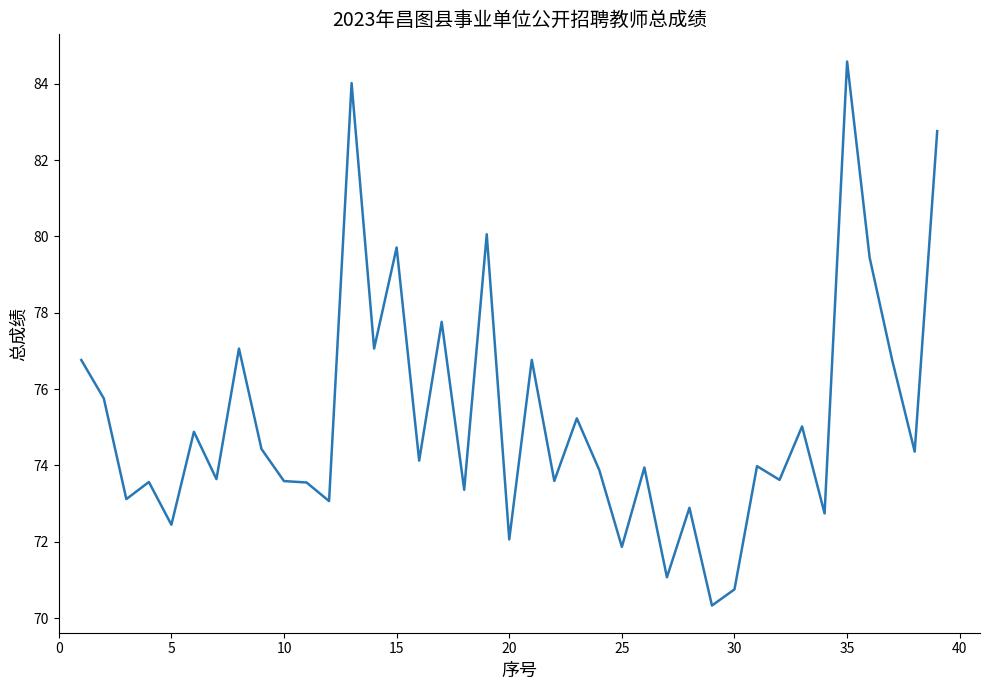

What is the smallest value displayed?

70.3